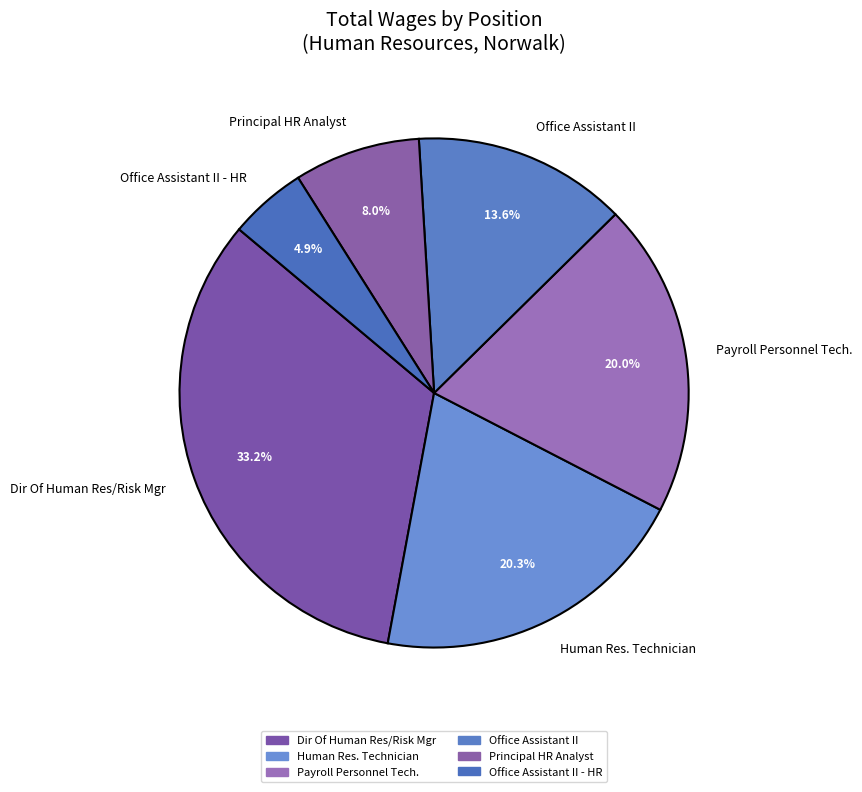

Combined, do Office Assistant II and Office Assistant II - HR account for over 50%?

No